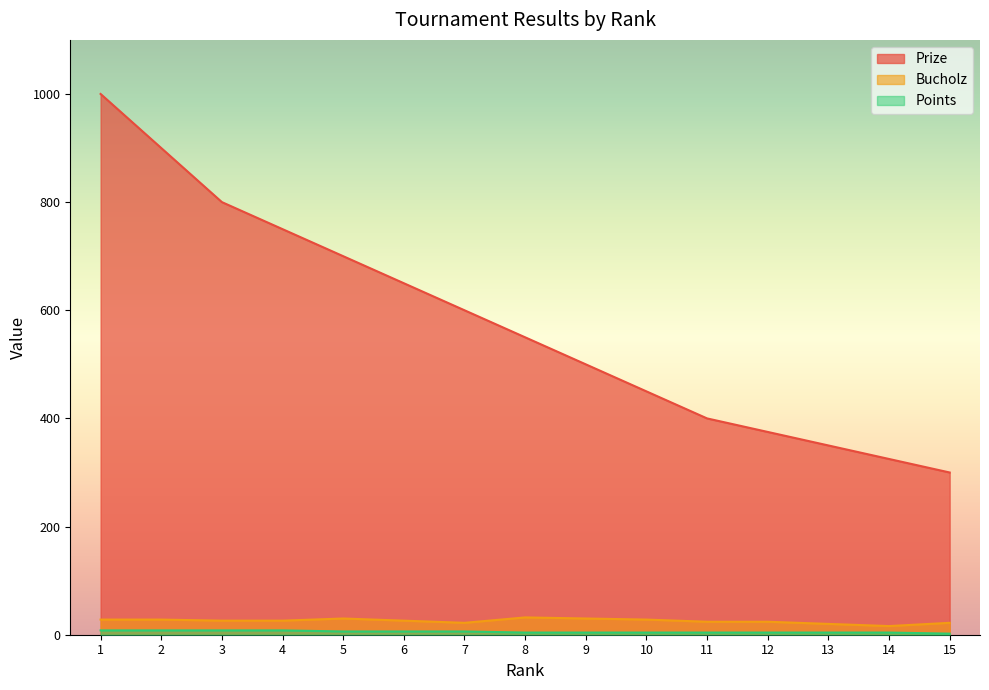

How many lines are shown in the chart?

3